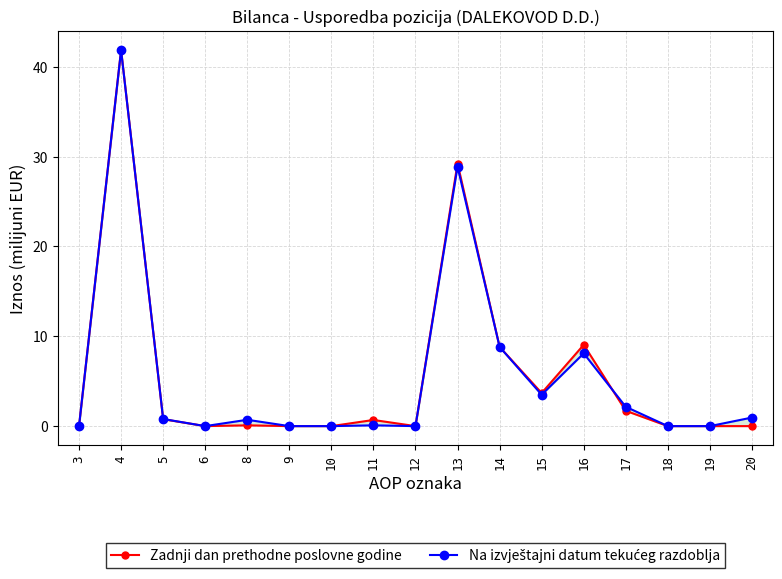

Which series has the largest range (max minus min)?

Zadnji dan prethodne poslovne godine